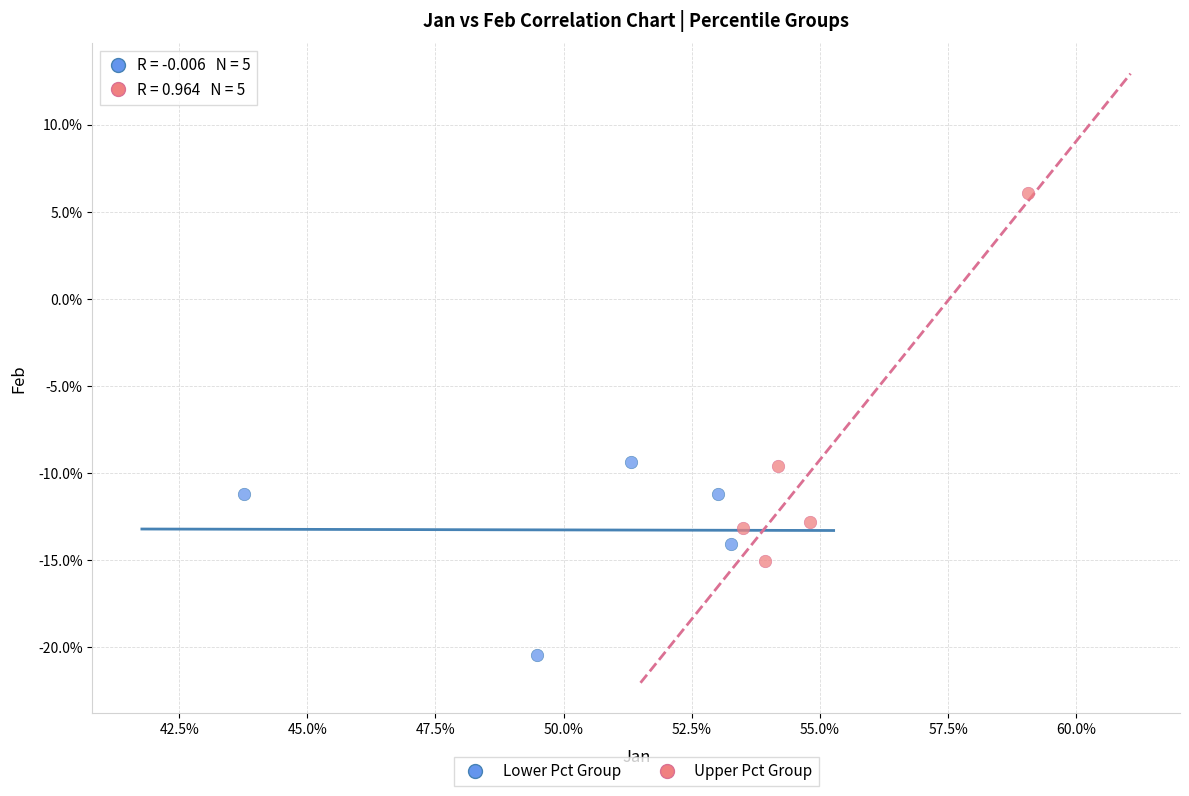

Which series reaches the minimum Y coordinate?

Lower Pct Group